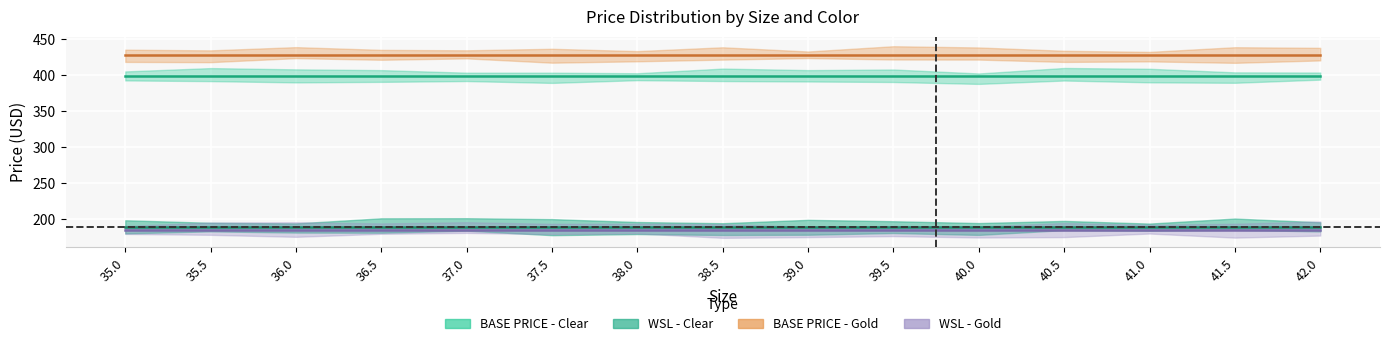

Which series has the largest total across all categories?

BASE PRICE - Gold